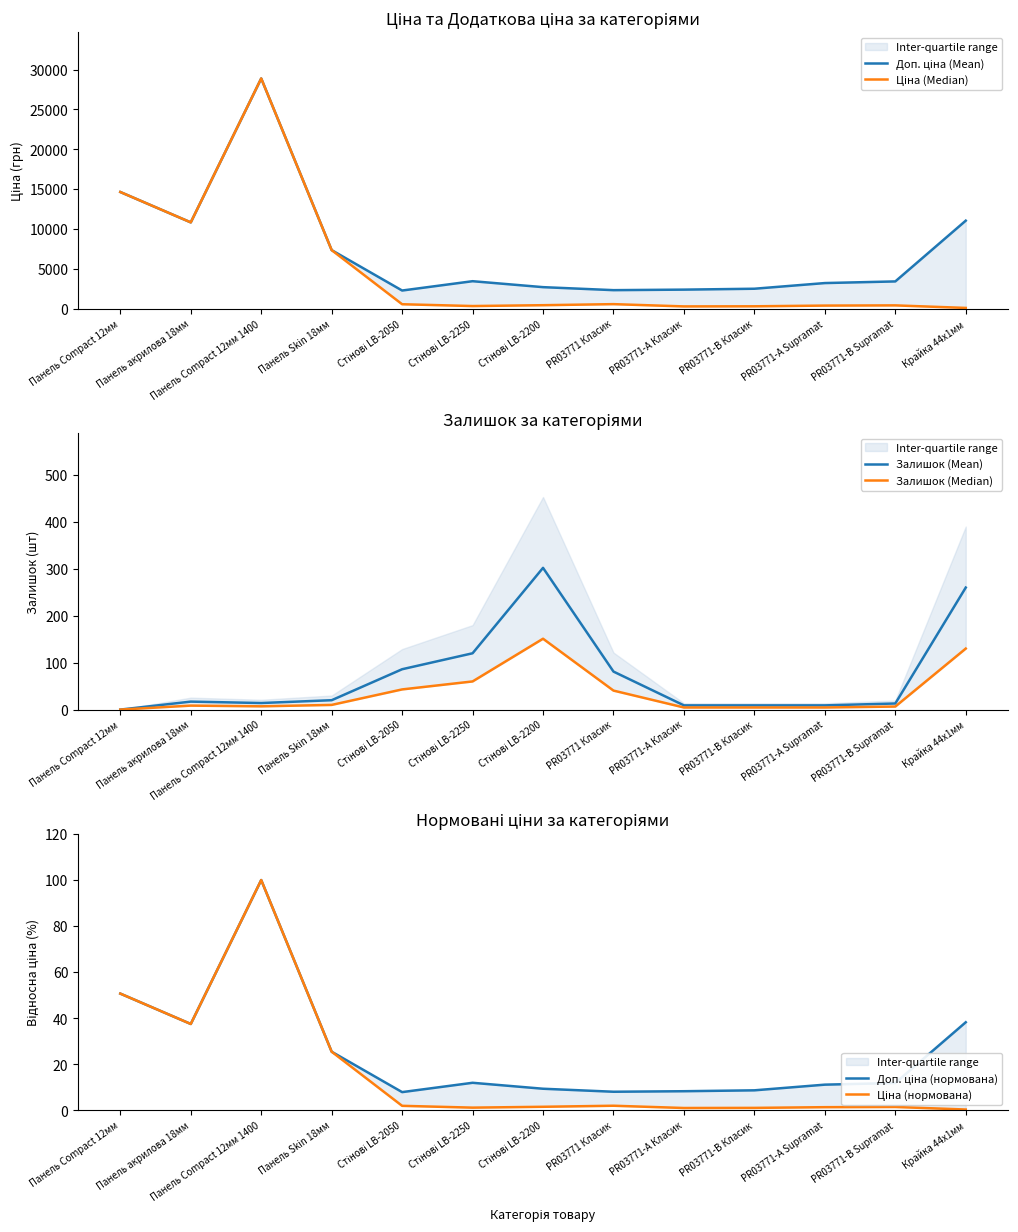

True or false: Доп. ціна (нормована) and Ціна (нормована) cross at least once.

False